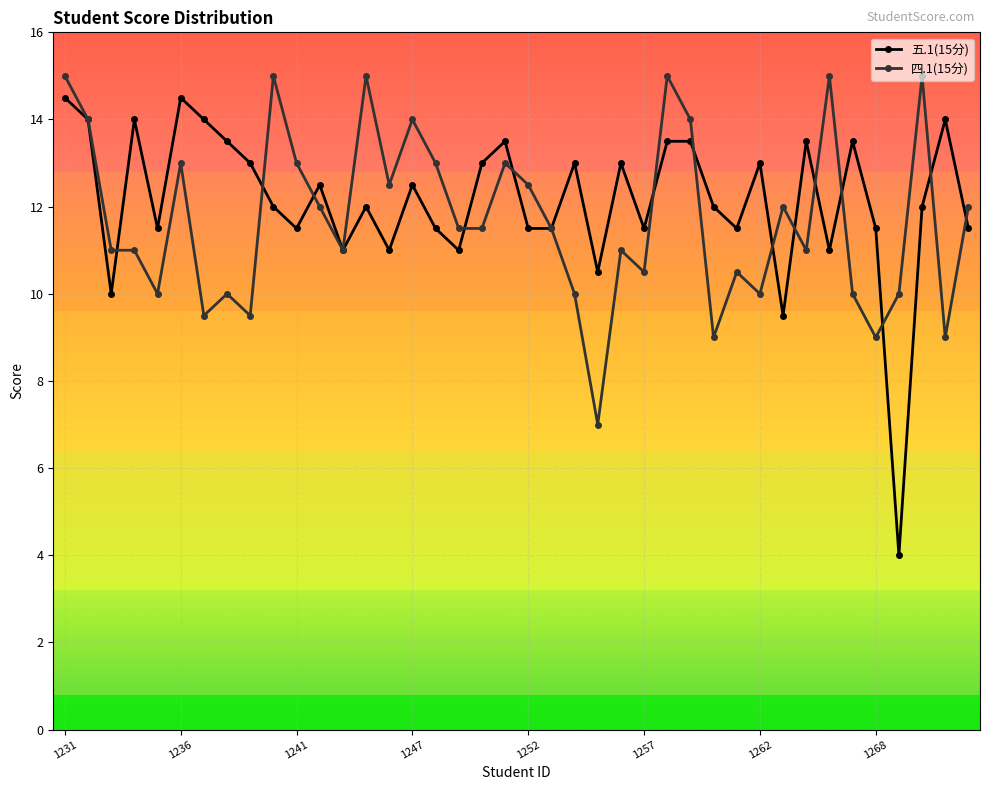

What is the minimum value for 四.1(15分)?

7.0